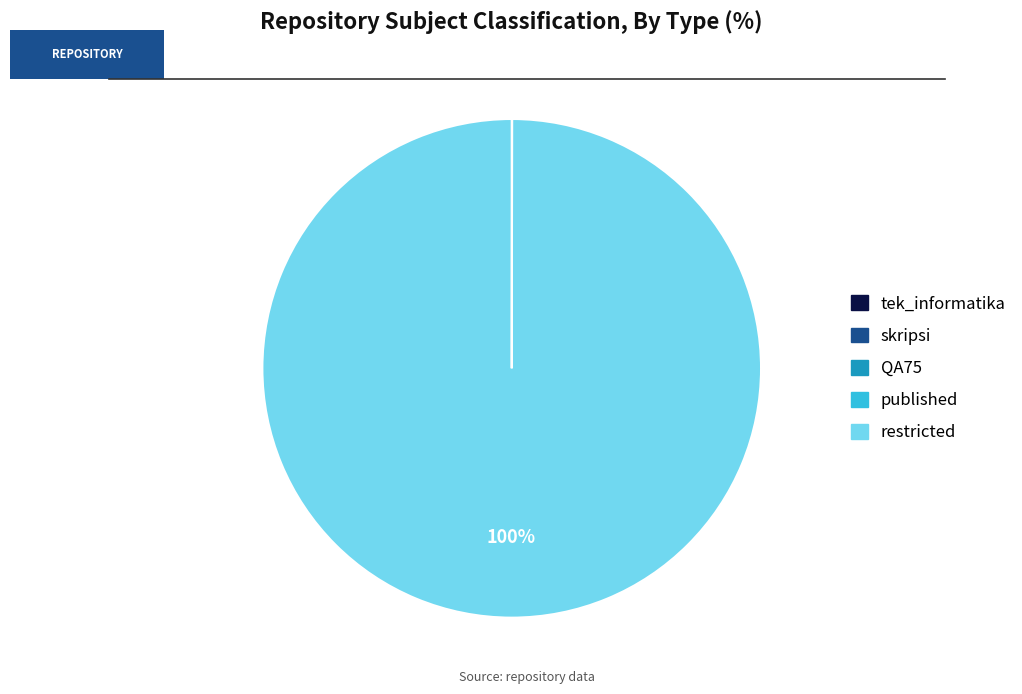

The restricted slice represents 100% of the pie. True or false?

True